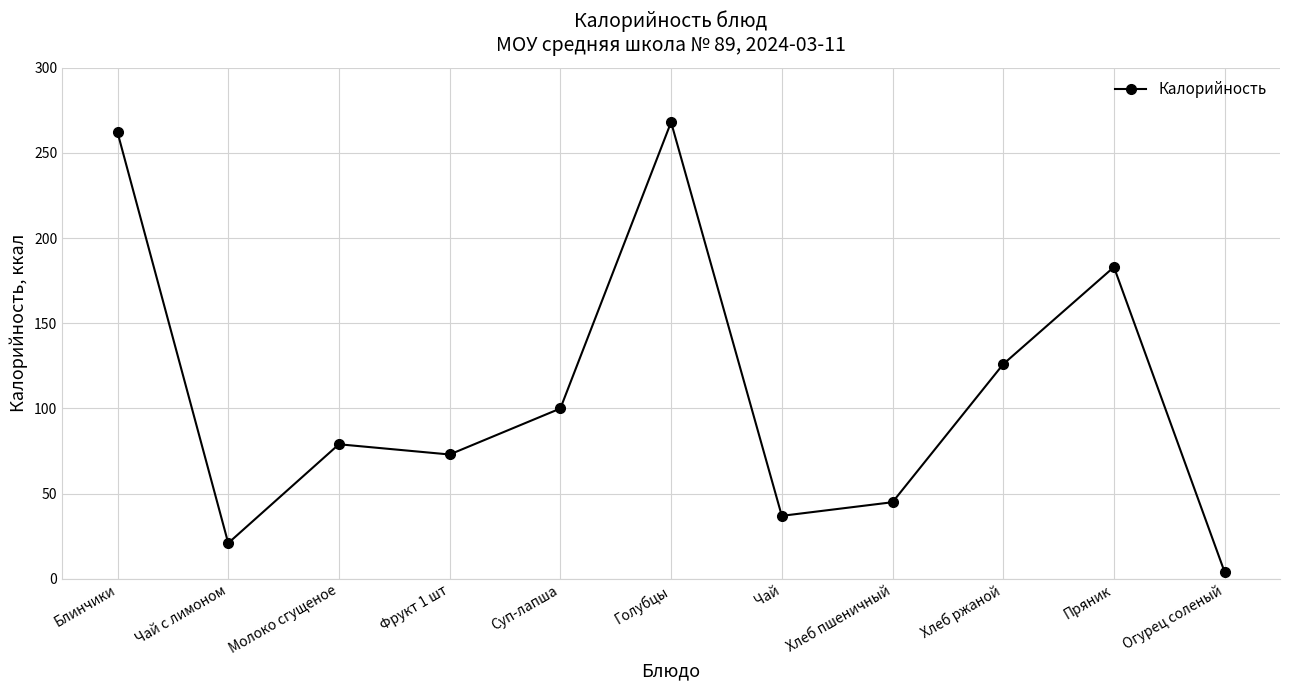

Rank the categories by value from lowest to highest.

Огурец соленый, Чай с лимоном, Чай, Хлеб пшеничный, Фрукт 1 шт, Молоко сгущеное, Суп-лапша, Хлеб ржаной, Пряник, Блинчики, Голубцы